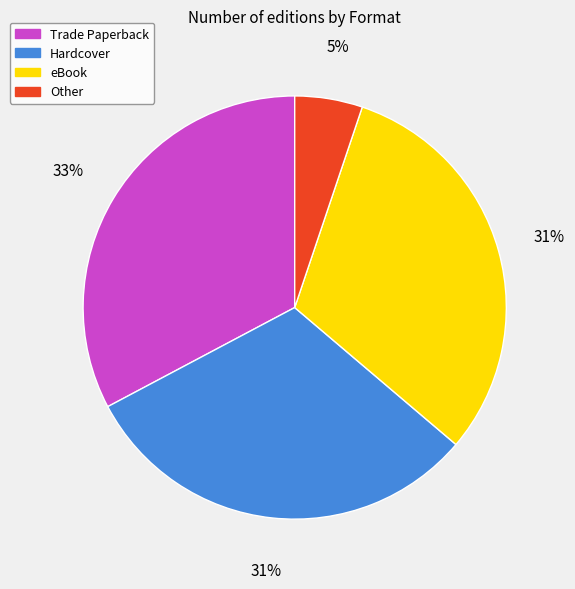

Is there a majority slice in this chart?

No